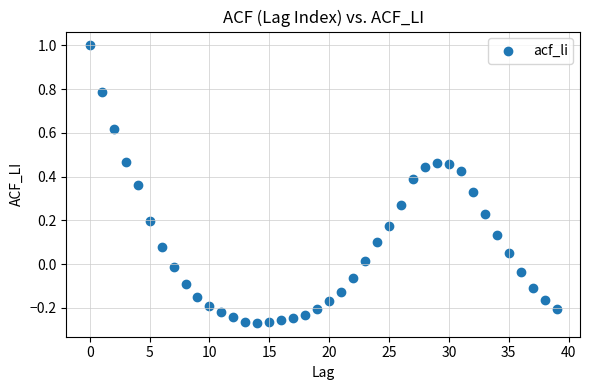

What is the range of Y values (max minus min)?

1.3